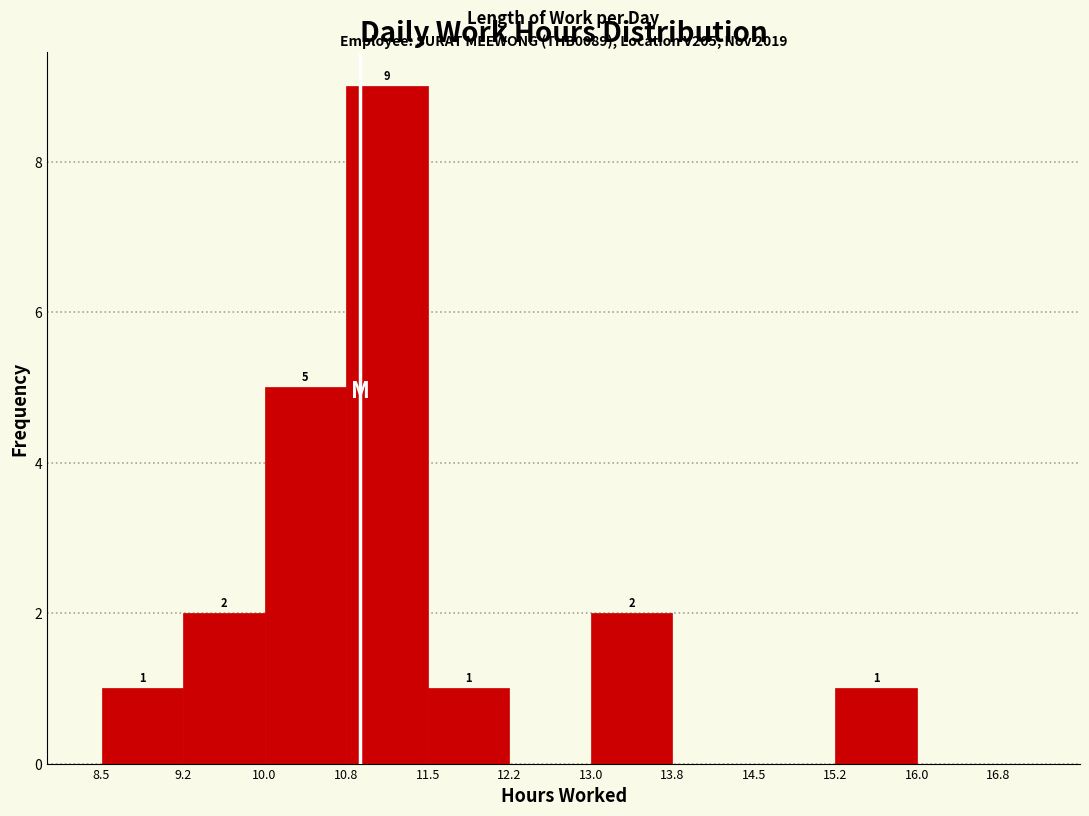

Which range on the x-axis has the tallest bar?

10.8 to 11.5